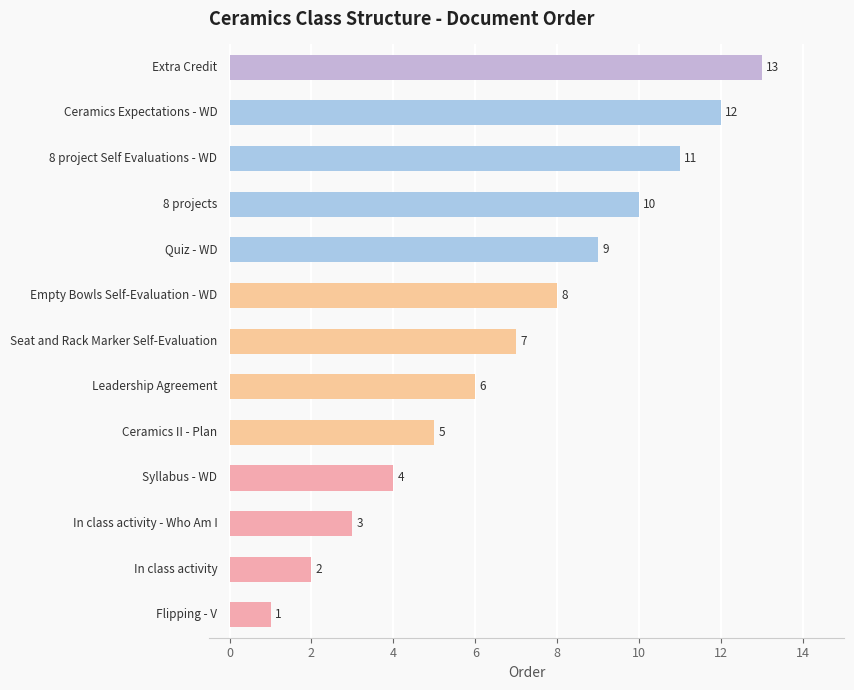

What is the greatest value displayed?

13